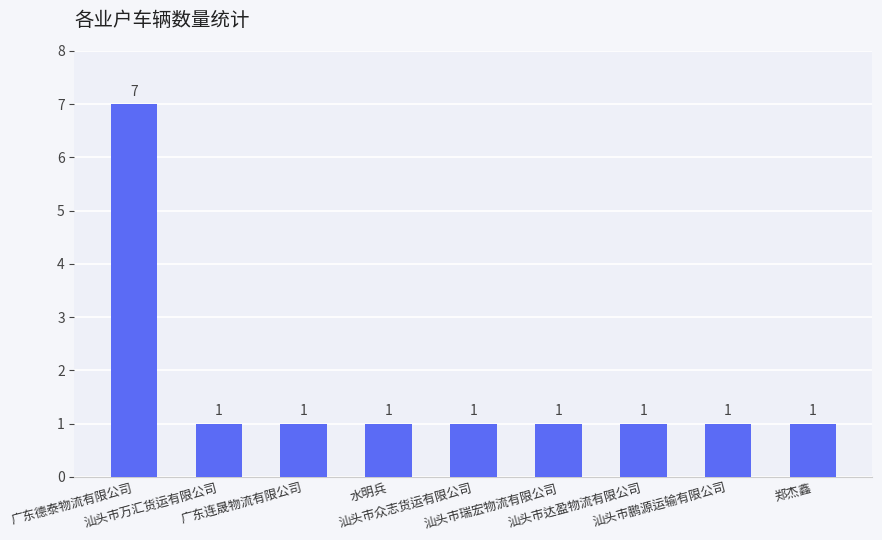

Reading right to left, list all the values displayed in this chart.

郑杰鑫=1	汕头市鹏源运输有限公司=1	汕头市达盈物流有限公司=1	汕头市瑞宏物流有限公司=1	汕头市众志货运有限公司=1	水明兵=1	广东连晟物流有限公司=1	汕头市万汇货运有限公司=1	广东德泰物流有限公司=7